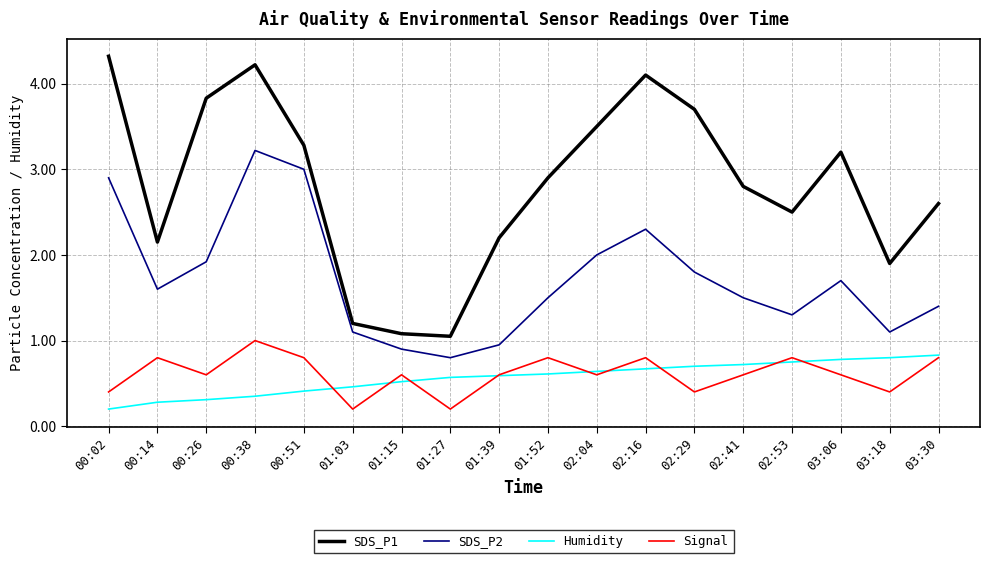

Does the chart have visible grid lines?

Yes